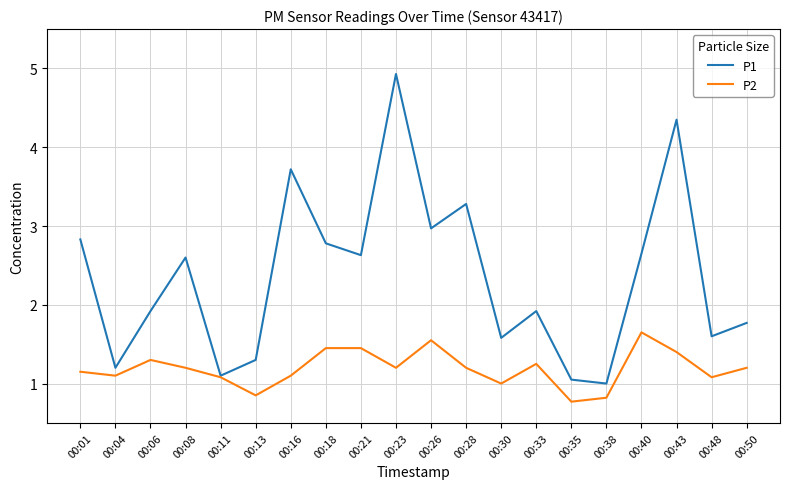

Which series has the largest range (max minus min)?

P1